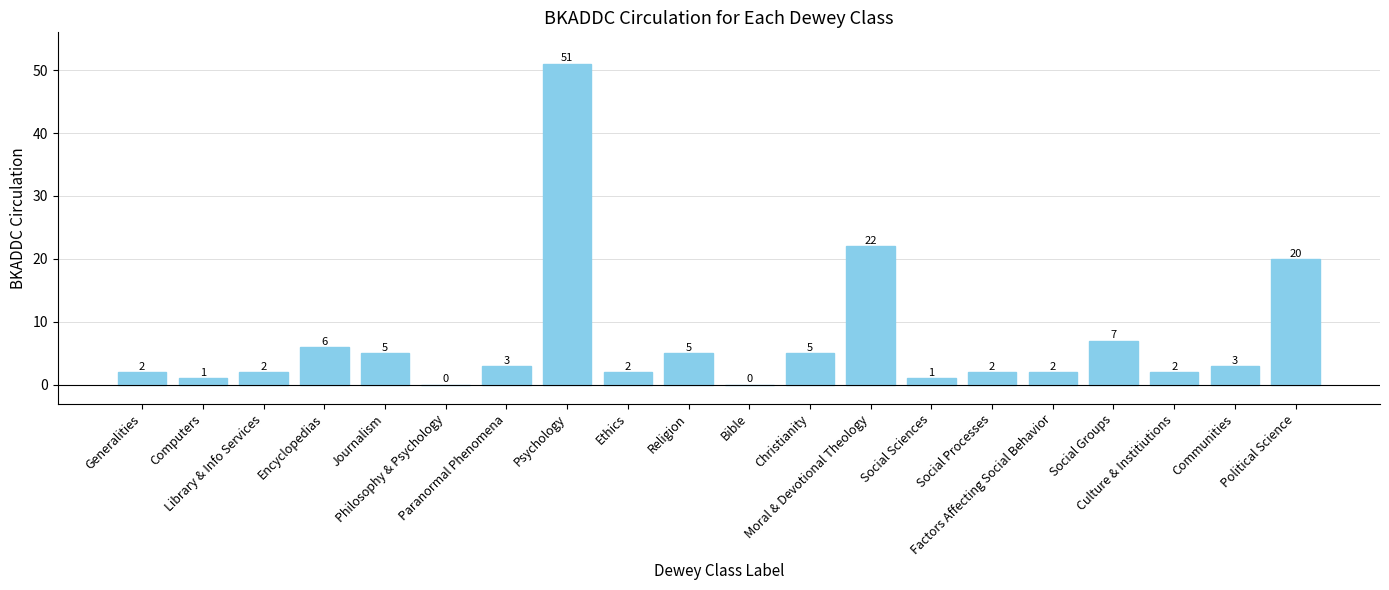

What is the sum of all values?

141